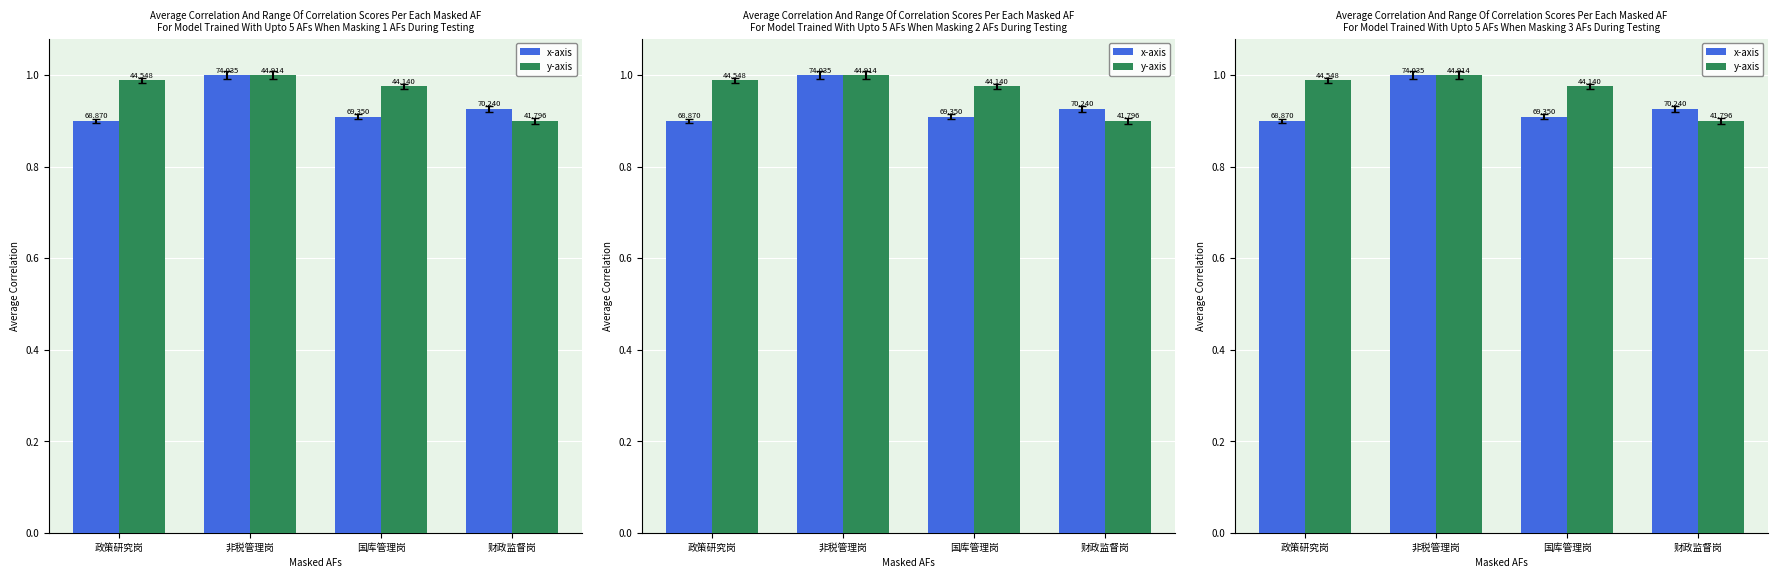

What is the total value across all series at 政策研究岗?

1.9